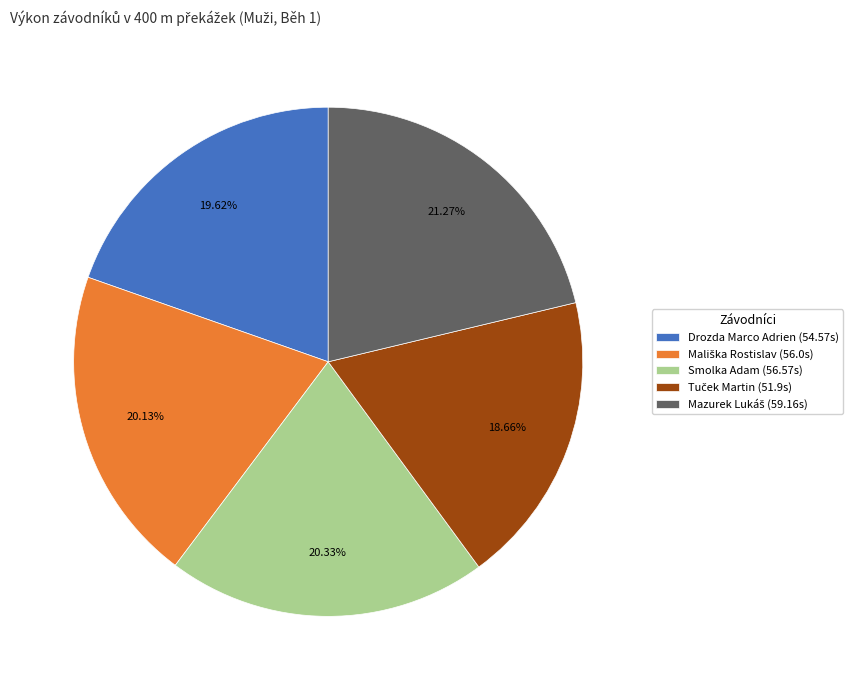

Is there any slice that represents more than half of the pie?

No